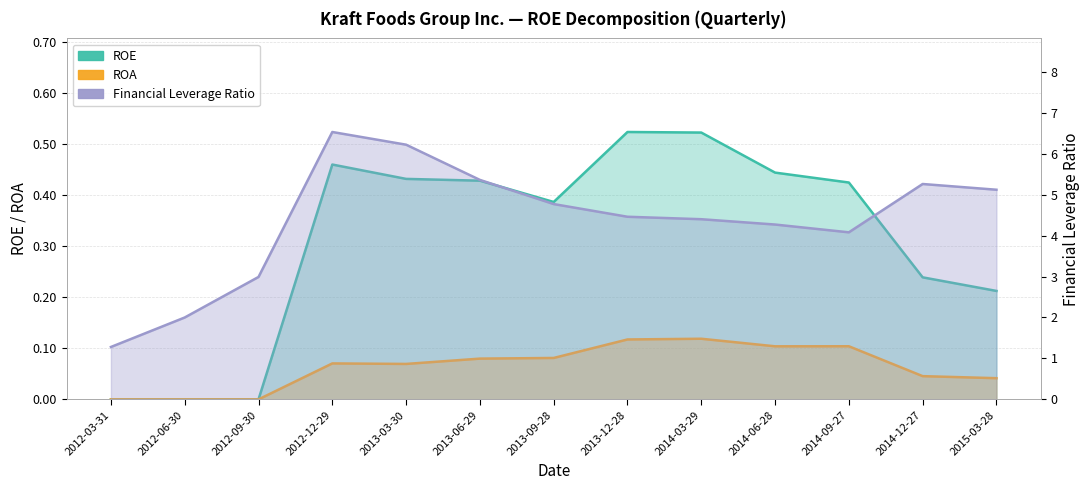

What is the label of the 11th point from the right?

2012-09-30